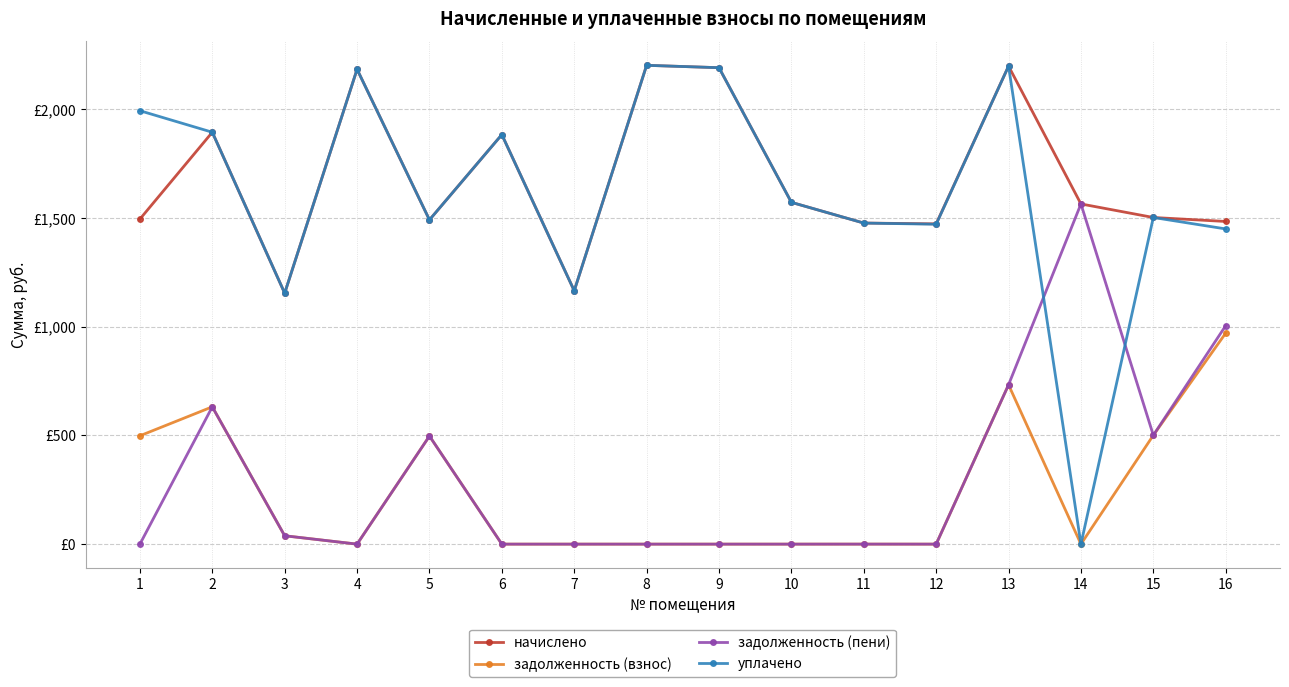

Reading left to right, transcribe all the data shown in this chart.

начислено: 1495.7	1895.3	1154.8	2184.9	1492.0	1884.3	1165.8	2203.3	2192.3	1572.7	1477.4	1473.7	2199.6	1565.4	1503.1	1484.7
задолженность (взнос): 498.6	631.8	38.5	0.0	497.4	0.0	0.0	0.0	0.0	0.0	0.1	0.0	733.2	0.0	501.0	970.9
задолженность (пени): 0.0	631.8	38.5	0.0	497.4	0.0	0.0	0.0	0.0	0.0	0.1	0.0	733.2	1565.4	501.0	1005.3
уплачено: 1994.3	1895.3	1154.8	2184.9	1492.0	1884.3	1165.8	2203.3	2192.3	1572.7	1477.4	1472.0	2199.6	0.0	1503.1	1450.4